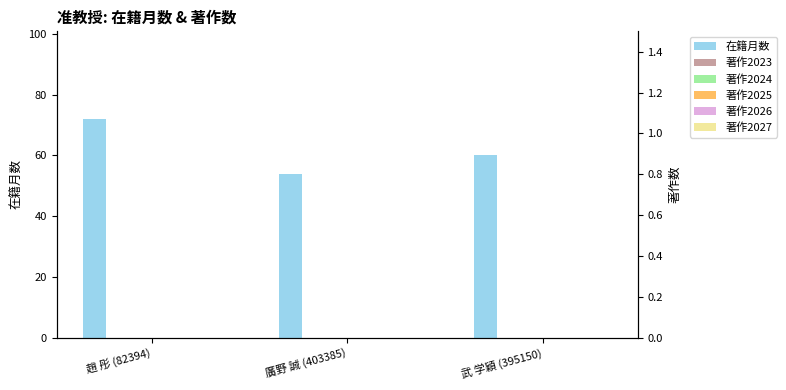

What is the total value across all series at 廣野 誠 (403385)?

54